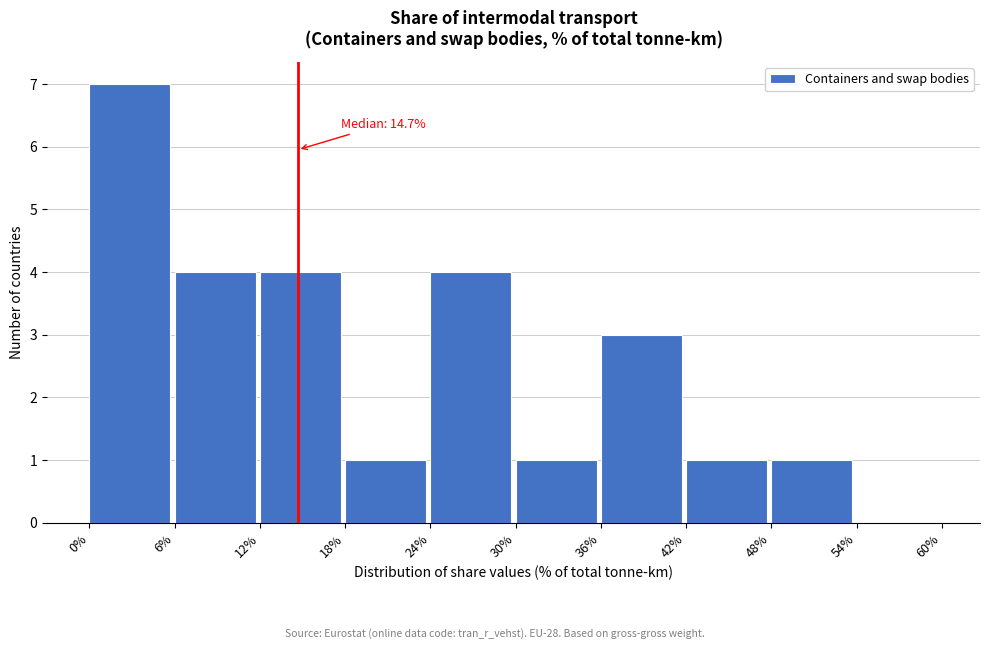

Over which range of the x-axis is the bar tallest?

0% to 6%